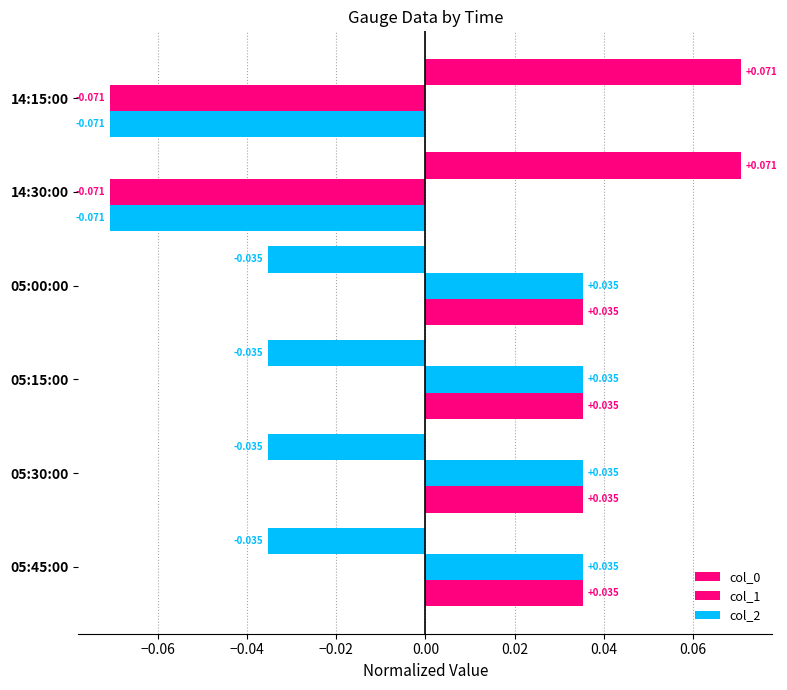

What is the lowest value of the col_2 series?

-0.1